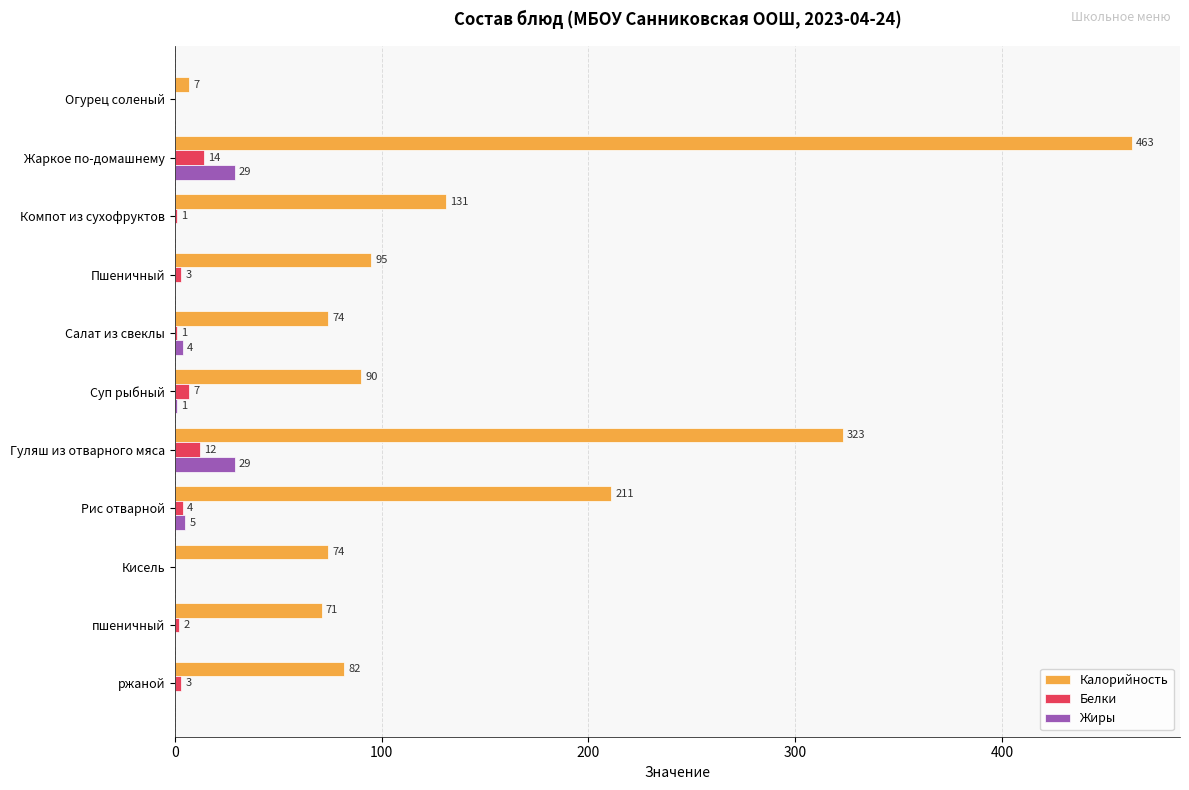

Which series has the largest total across all categories?

Калорийность